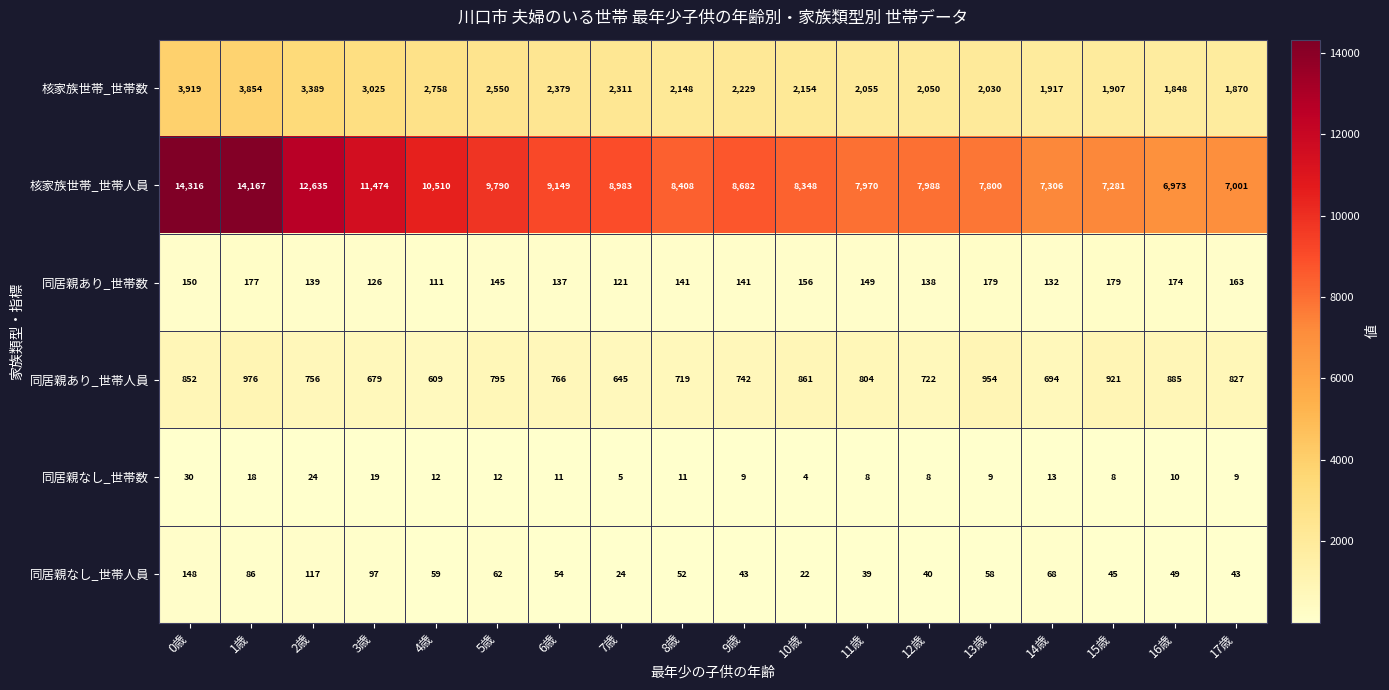

Which series has the largest total across all categories?

核家族世帯_世帯人員